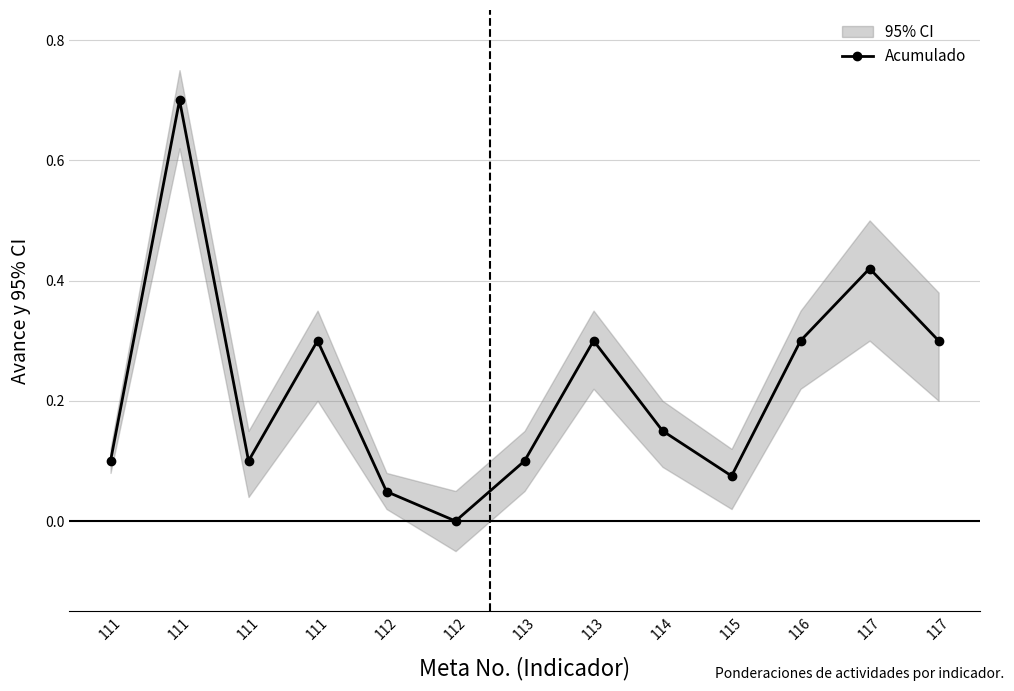

At which label is the value closest to 0?

112